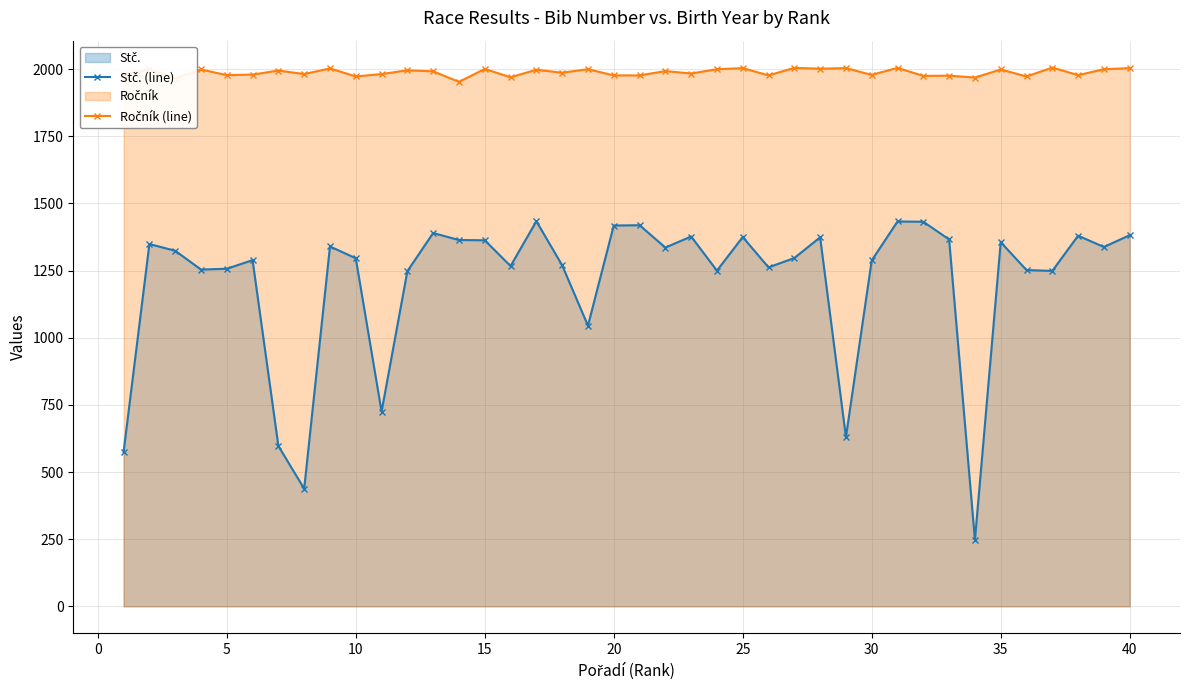

Rank the series by their maximum value, from lowest to highest.

Stč. (line), Ročník (line)